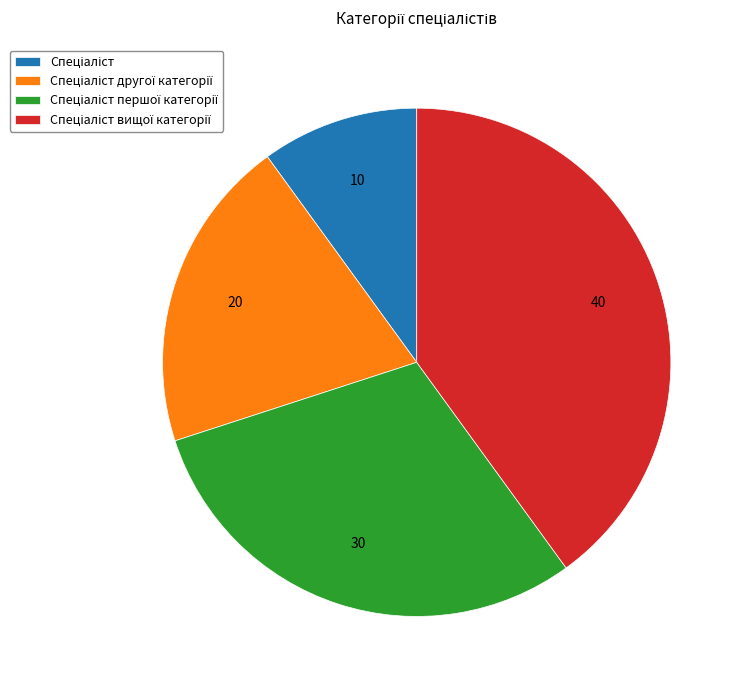

Is there a majority slice in this chart?

No